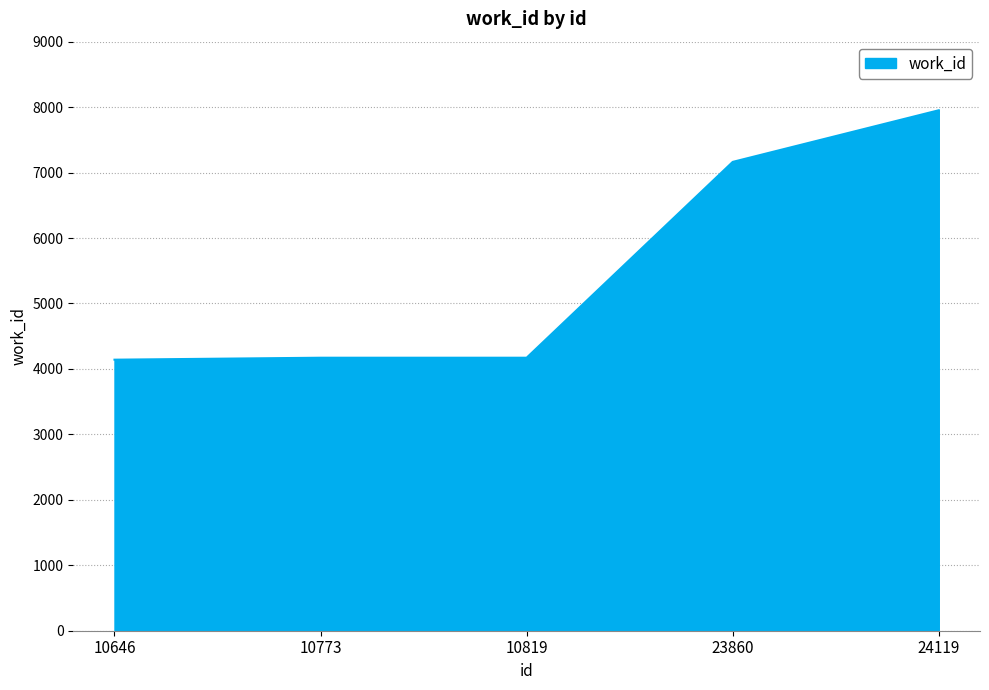

True or false: there are more than 1 points higher than both neighbors.

False